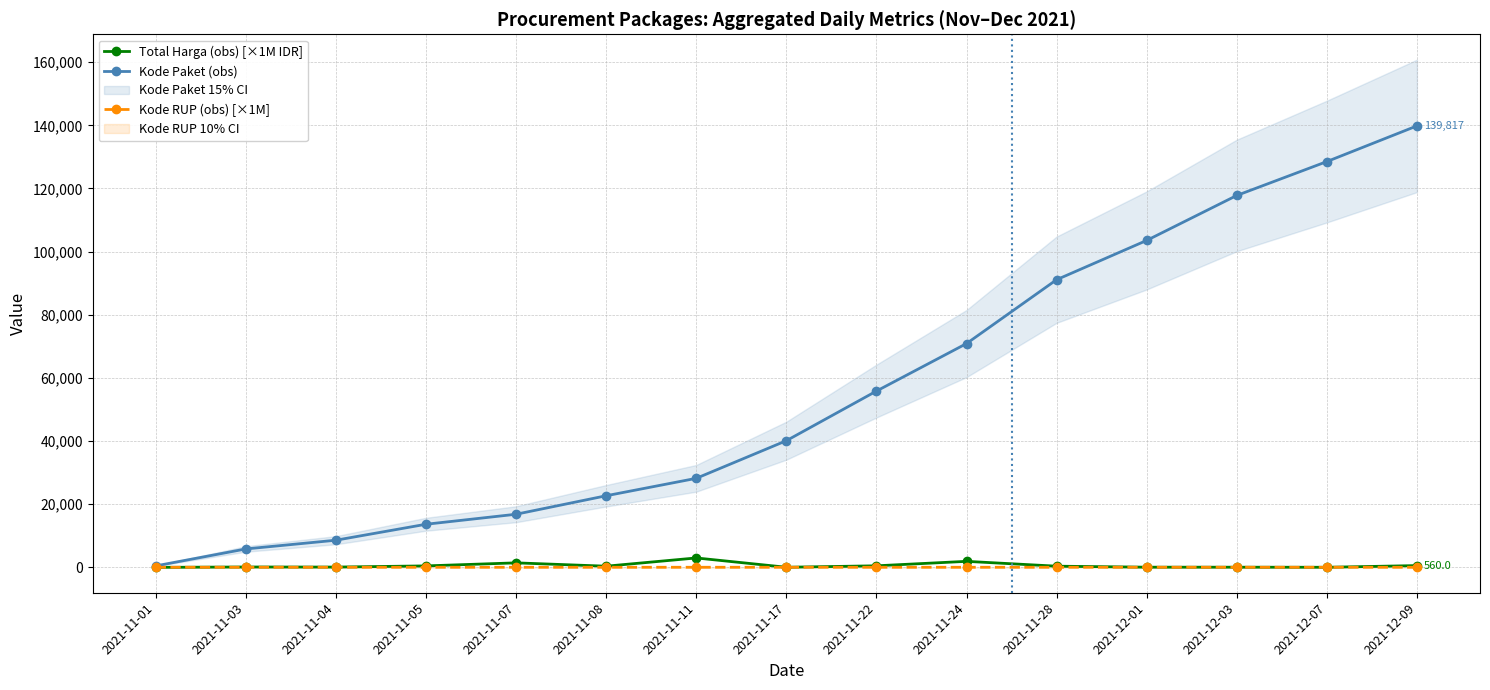

Which series changed the most between 2021-11-01 and 2021-12-07?

Kode Paket (obs)